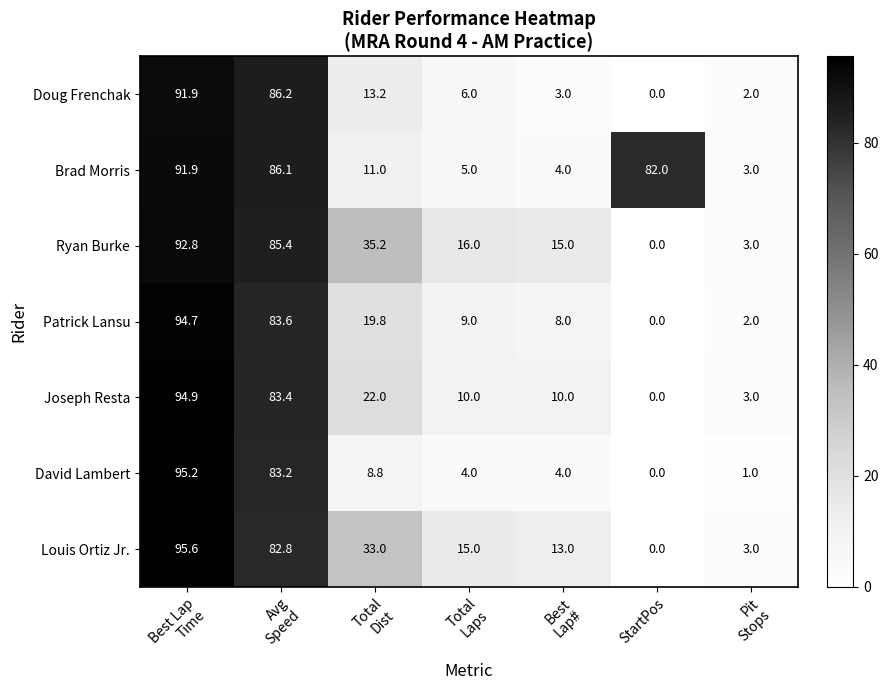

At how many categories does at least one series exceed 1?

7